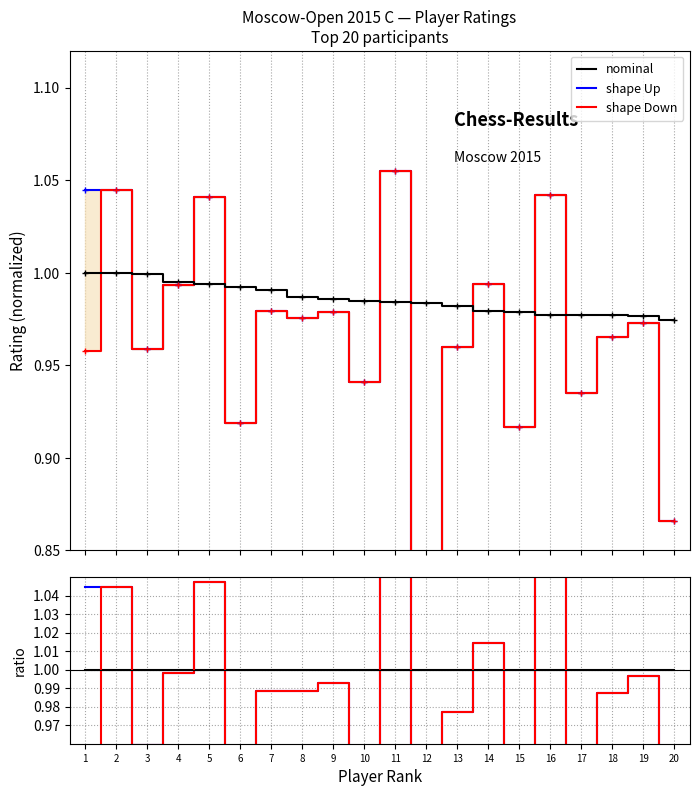

Reading left to right, what are all the values shown in this chart?

nominal: 1.0	1.0	1.0	1.0	1.0	1.0	1.0	1.0	1.0	1.0	1.0	1.0	1.0	1.0	1.0	1.0	1.0	1.0	1.0	1.0
shape Up: 1.0	1.0	1.0	1.0	1.0	0.9	1.0	1.0	1.0	0.9	1.1	0.8	1.0	1.0	0.9	1.0	0.9	1.0	1.0	0.9
shape Down: 1.0	1.0	1.0	1.0	1.0	0.9	1.0	1.0	1.0	0.9	1.1	0.8	1.0	1.0	0.9	1.0	0.9	1.0	1.0	0.9